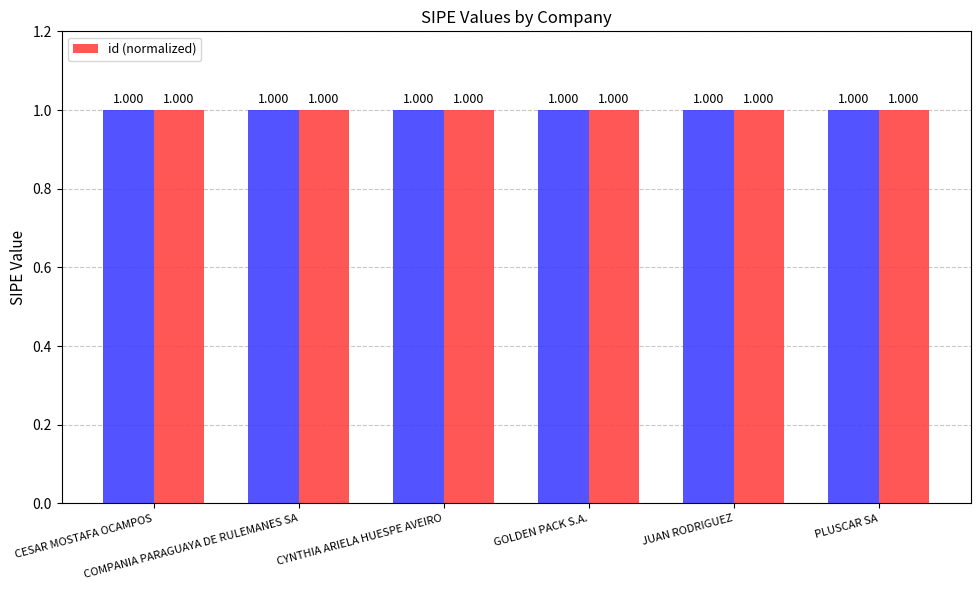

Which label corresponds to the smallest value in the chart?

COMPANIA PARAGUAYA DE RULEMANES SA